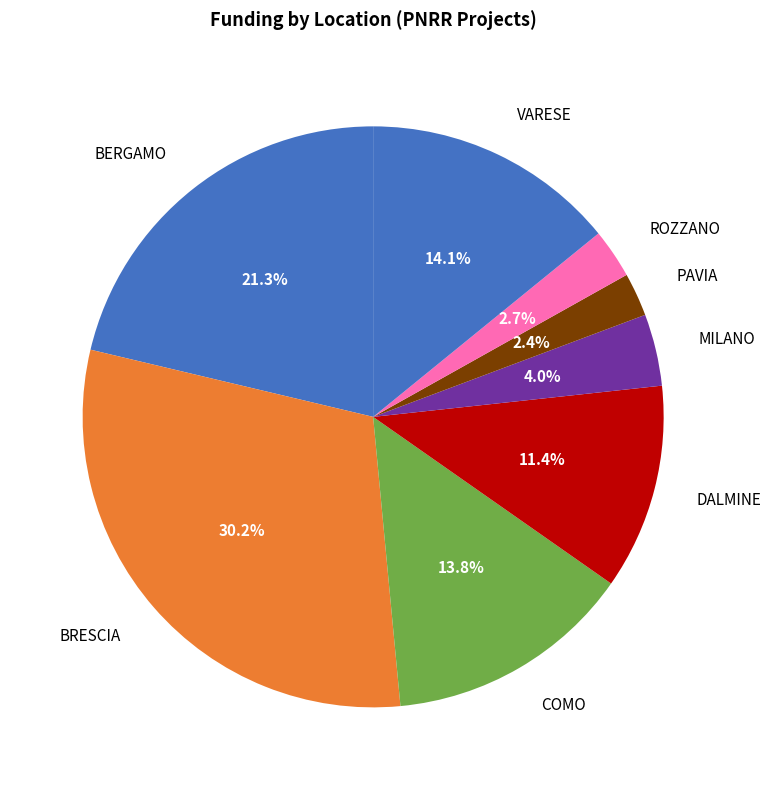

Does COMO represent more than half of the total?

No